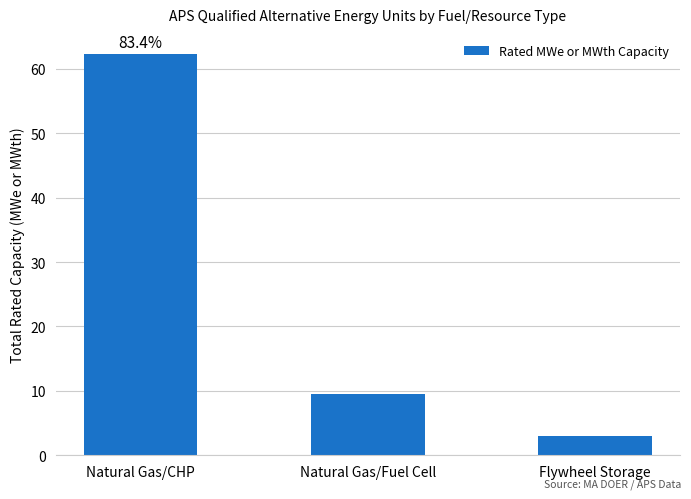

Does the chart contain stacked bars?

No